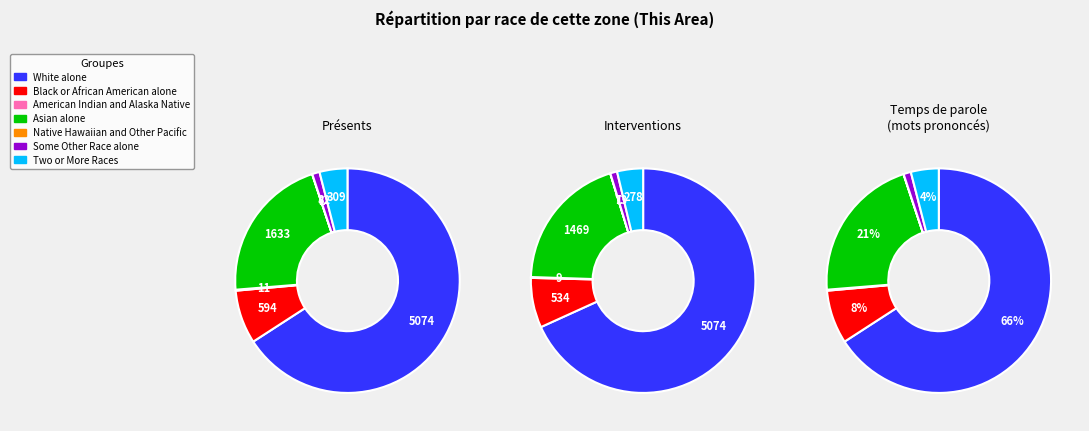

To the nearest percent, what is the difference between the largest and smallest slice percentages?

66%